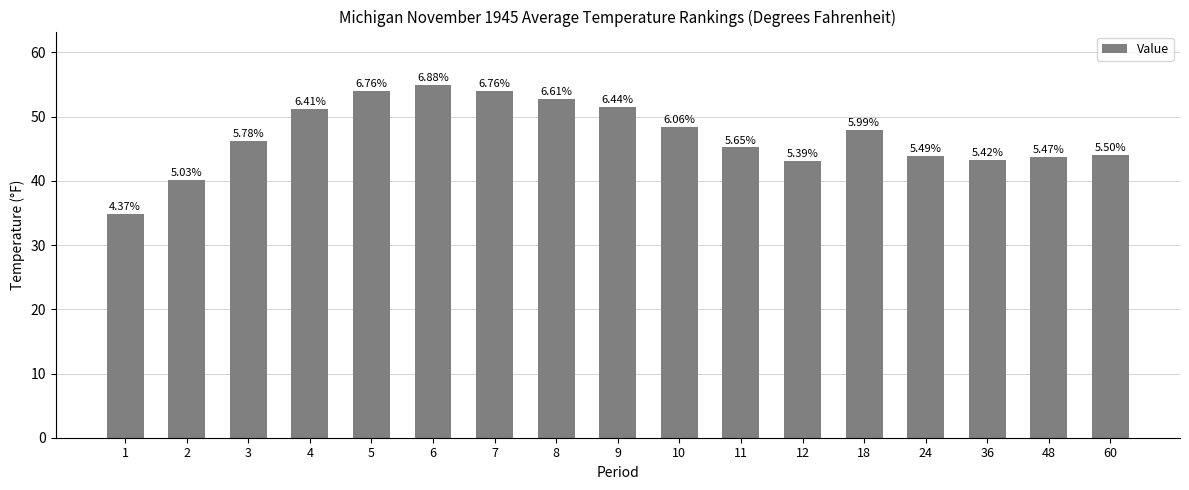

What is the minimum value shown in the chart?

34.9